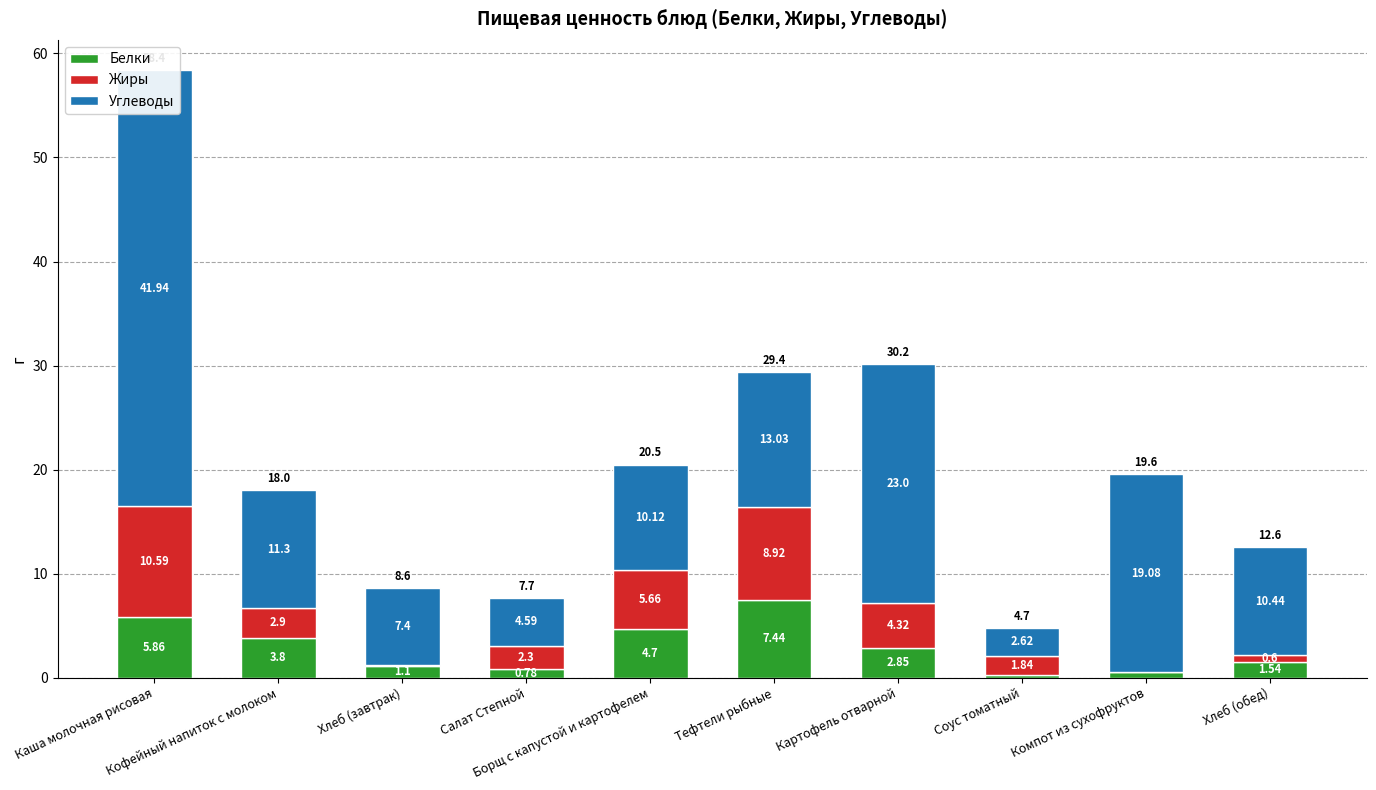

How many data points in Углеводы are less than 11?

5